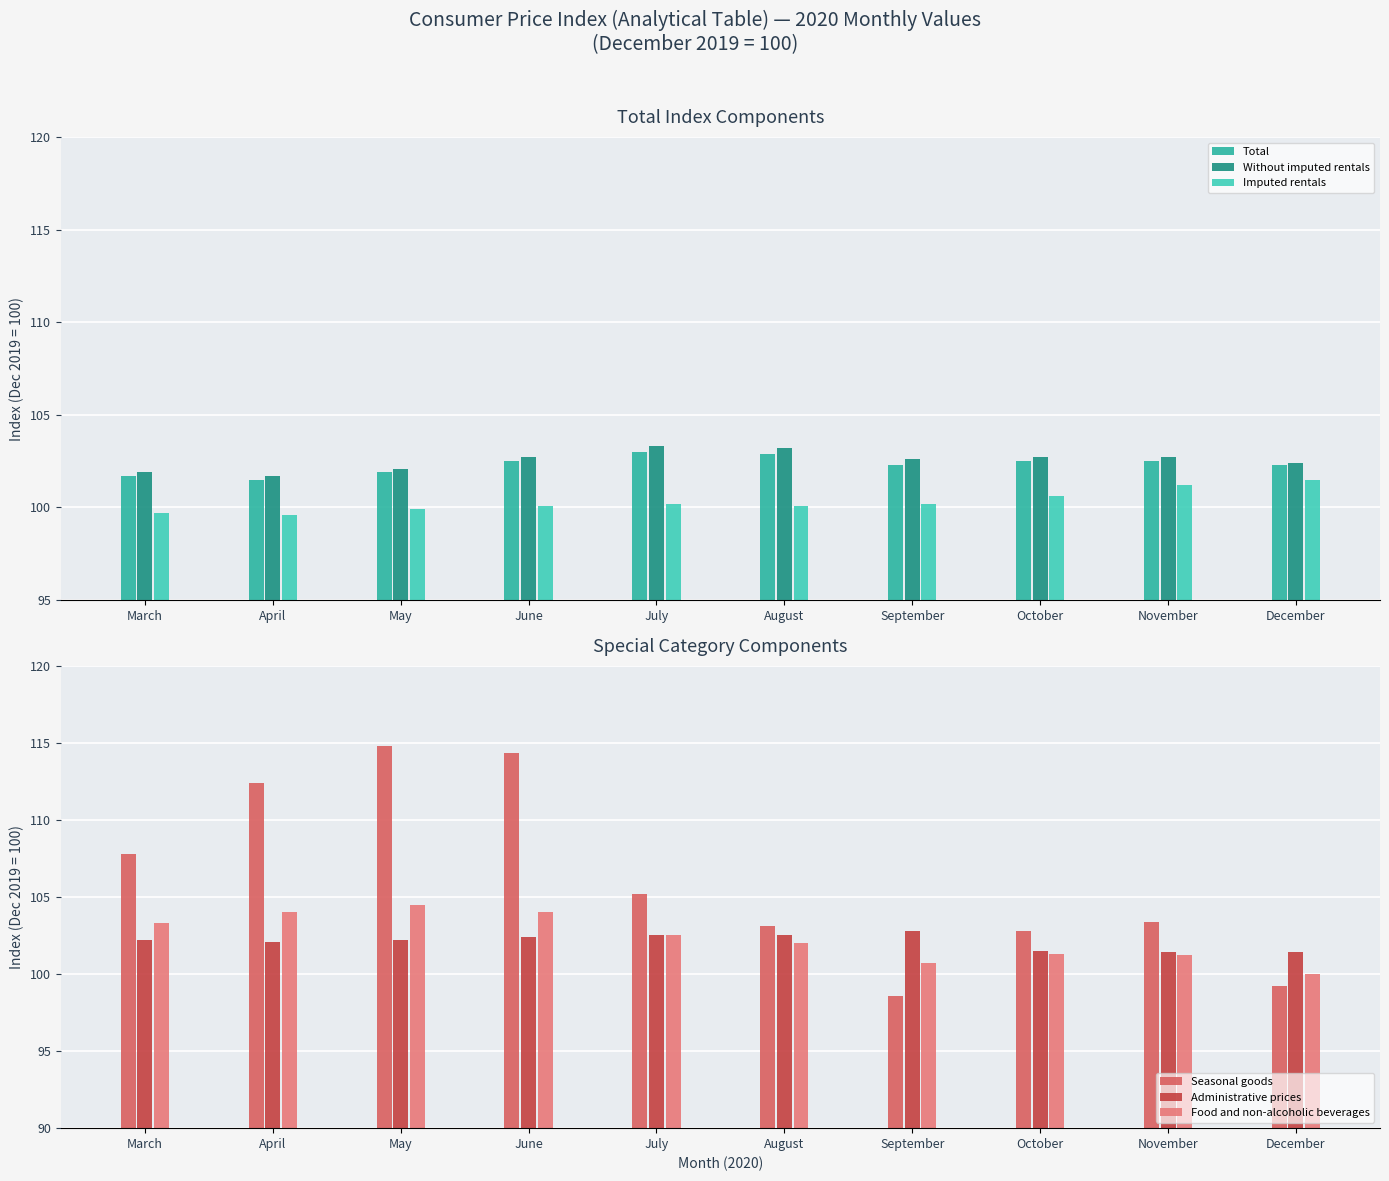

Reading left to right, what are all the values shown in this chart?

Total: 101.7	101.5	101.9	102.5	103.0	102.9	102.3	102.5	102.5	102.3
Without imputed rentals: 101.9	101.7	102.1	102.7	103.3	103.2	102.6	102.7	102.7	102.4
Imputed rentals: 99.7	99.6	99.9	100.1	100.2	100.1	100.2	100.6	101.2	101.5
Seasonal goods: 107.8	112.4	114.8	114.3	105.2	103.1	98.6	102.8	103.4	99.2
Administrative prices: 102.2	102.1	102.2	102.4	102.5	102.5	102.8	101.5	101.4	101.4
Food and non-alcoholic beverages: 103.3	104.0	104.5	104.0	102.5	102.0	100.7	101.3	101.2	100.0